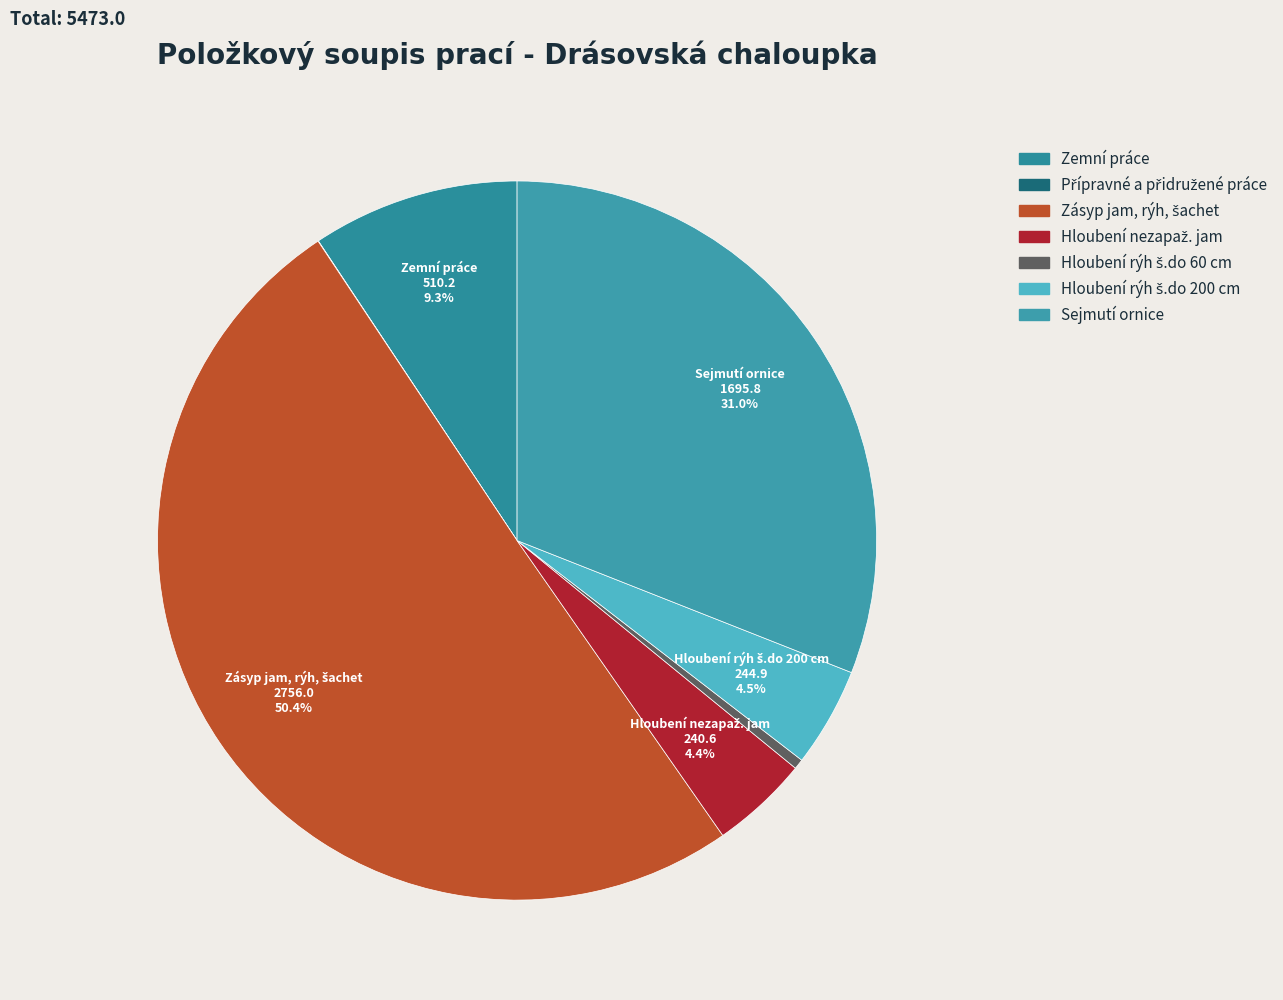

Is the sum of Hloubení rýh š.do 200 cm and Hloubení rýh š.do 60 cm greater than half?

No